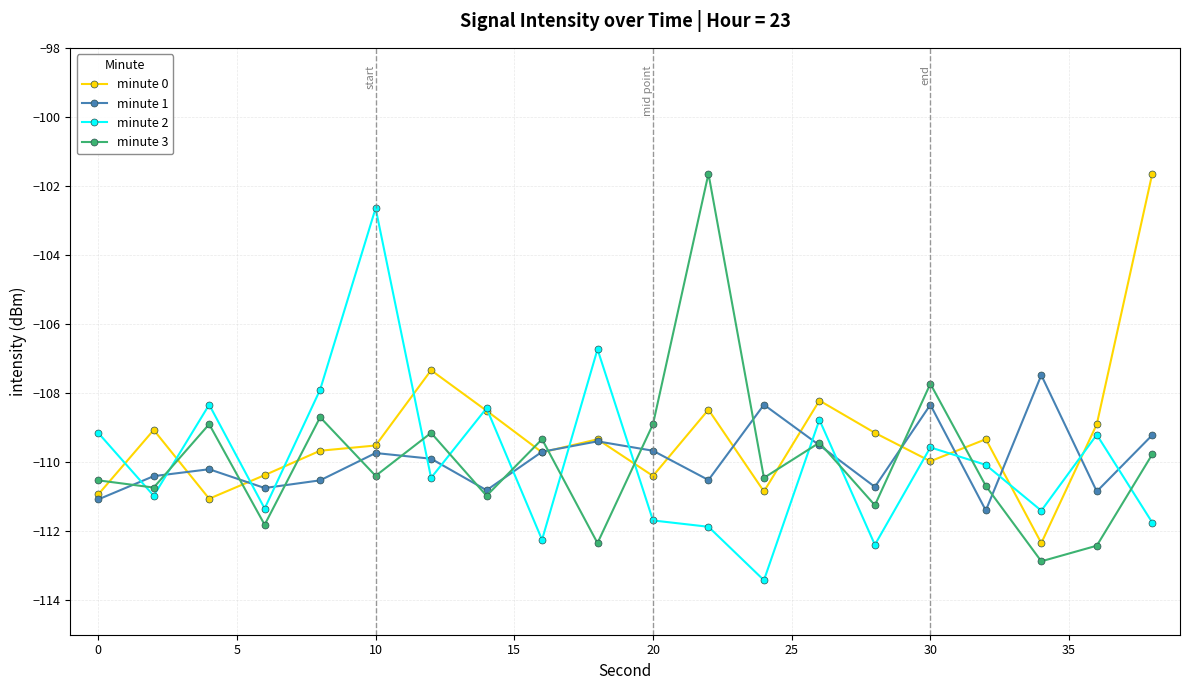

What is the difference between the second highest and minimum values in the minute 0 series?

5.0